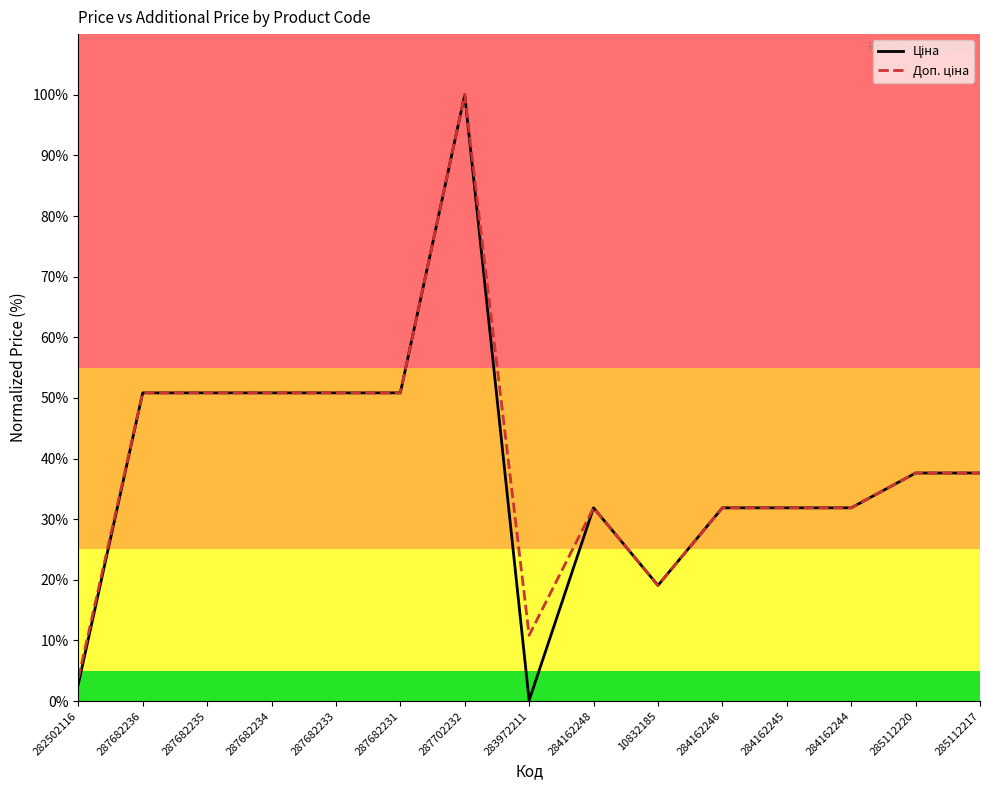

At which category is the sum across all series the highest?

287702232